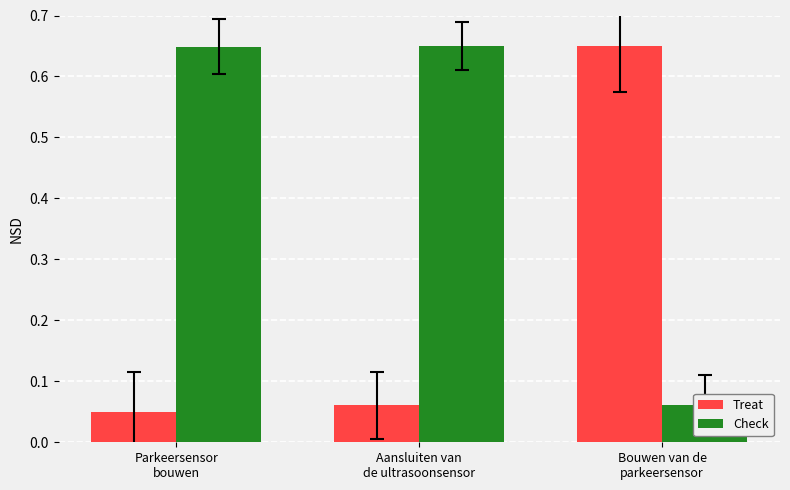

The Check series shows 0.1 at Bouwen van de
parkeersensor. True or false?

False